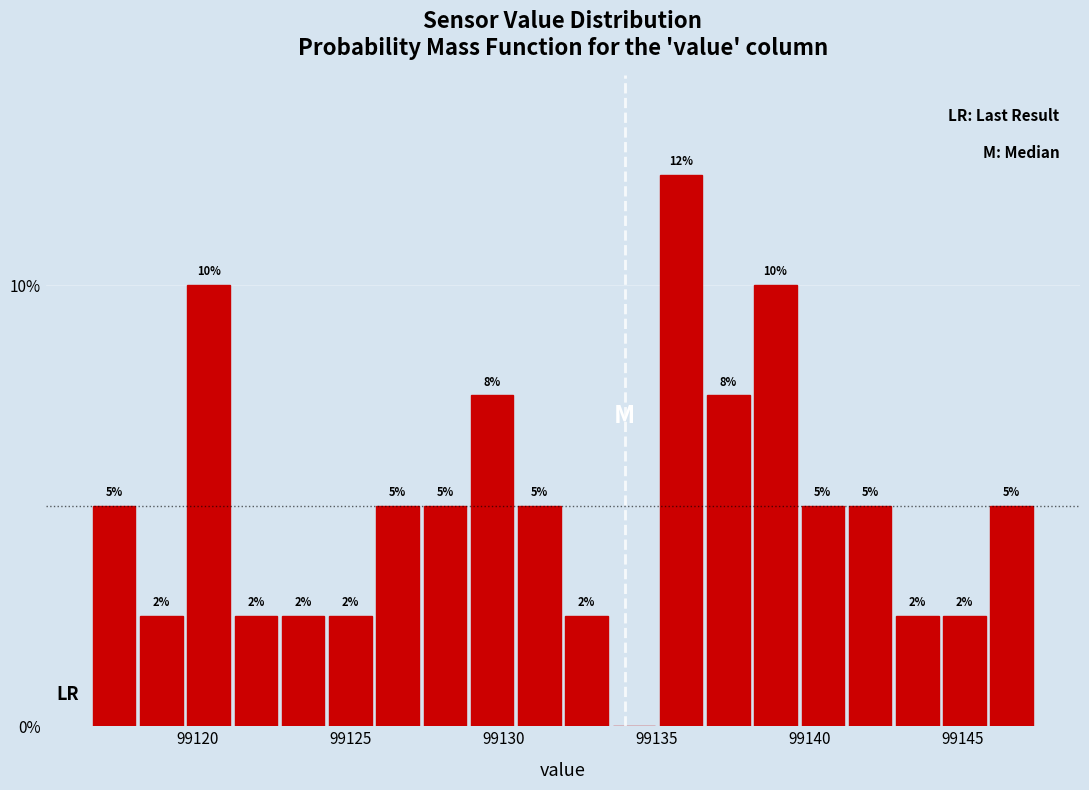

Read against the x-axis, roughly where is the centre of the tallest bar?

99136.0